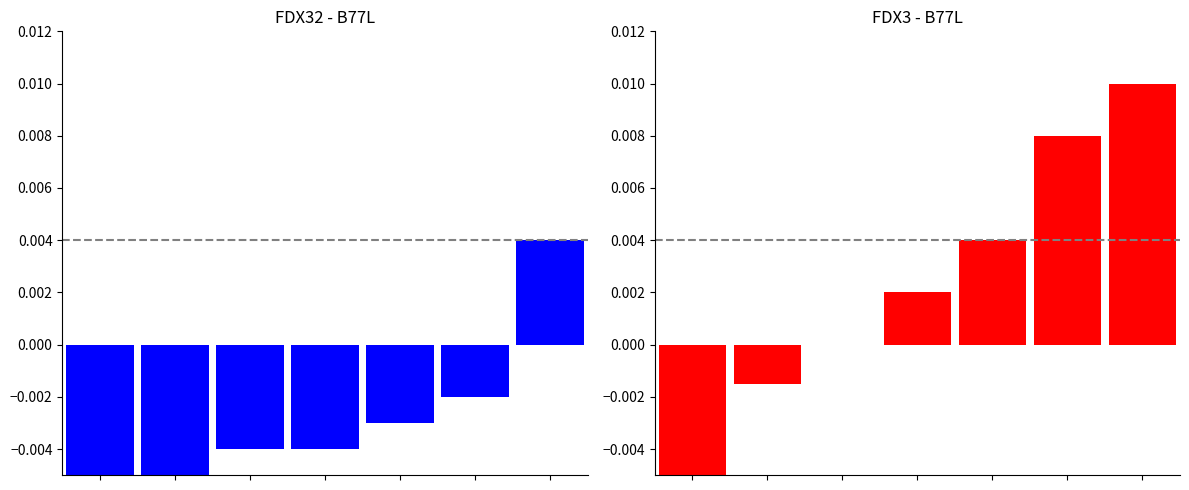

At which label does FDX32 reach its peak?

6